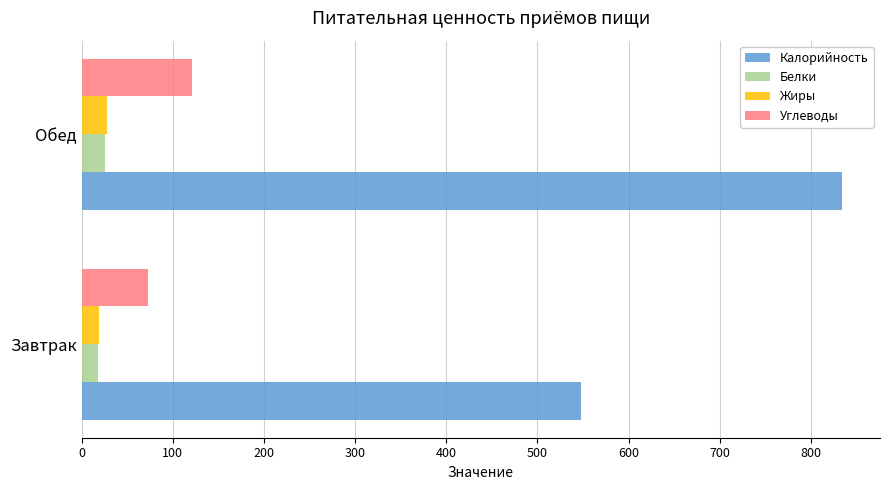

What is the average value of the Жиры series?

23.7